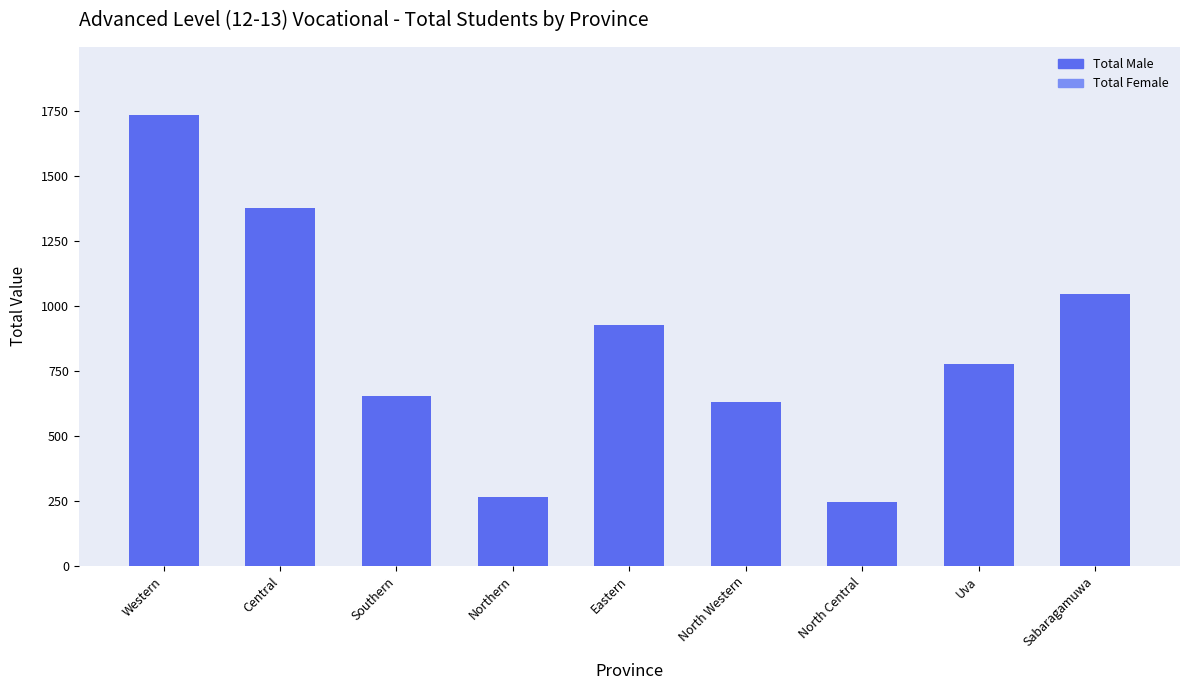

What is the sum of all values?

7663